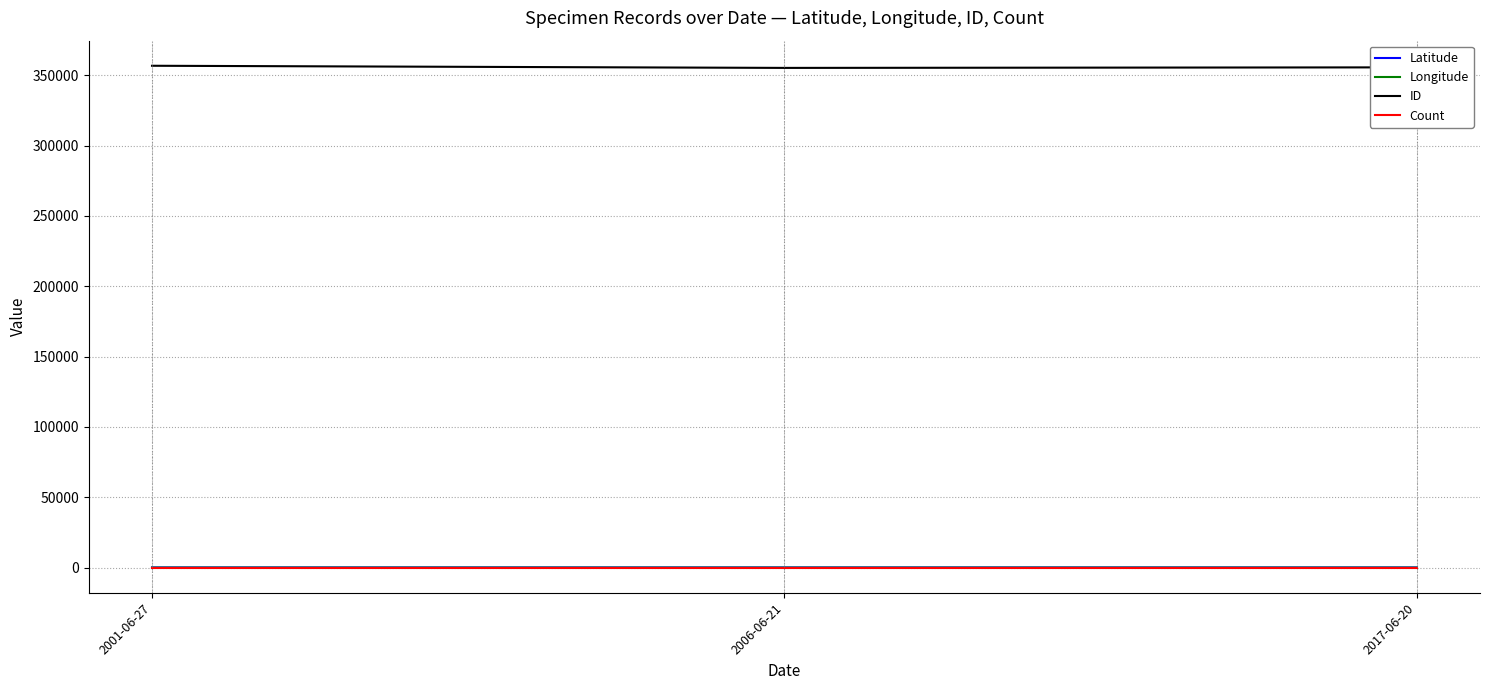

Which series has the largest total across all categories?

ID